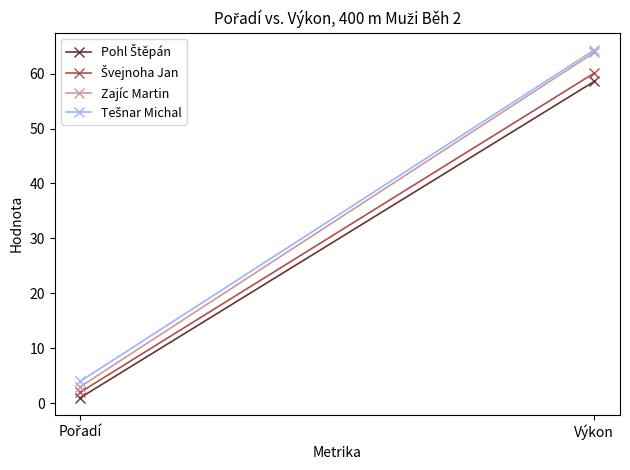

Read the Tešnar Michal value at Pořadí.

4.0